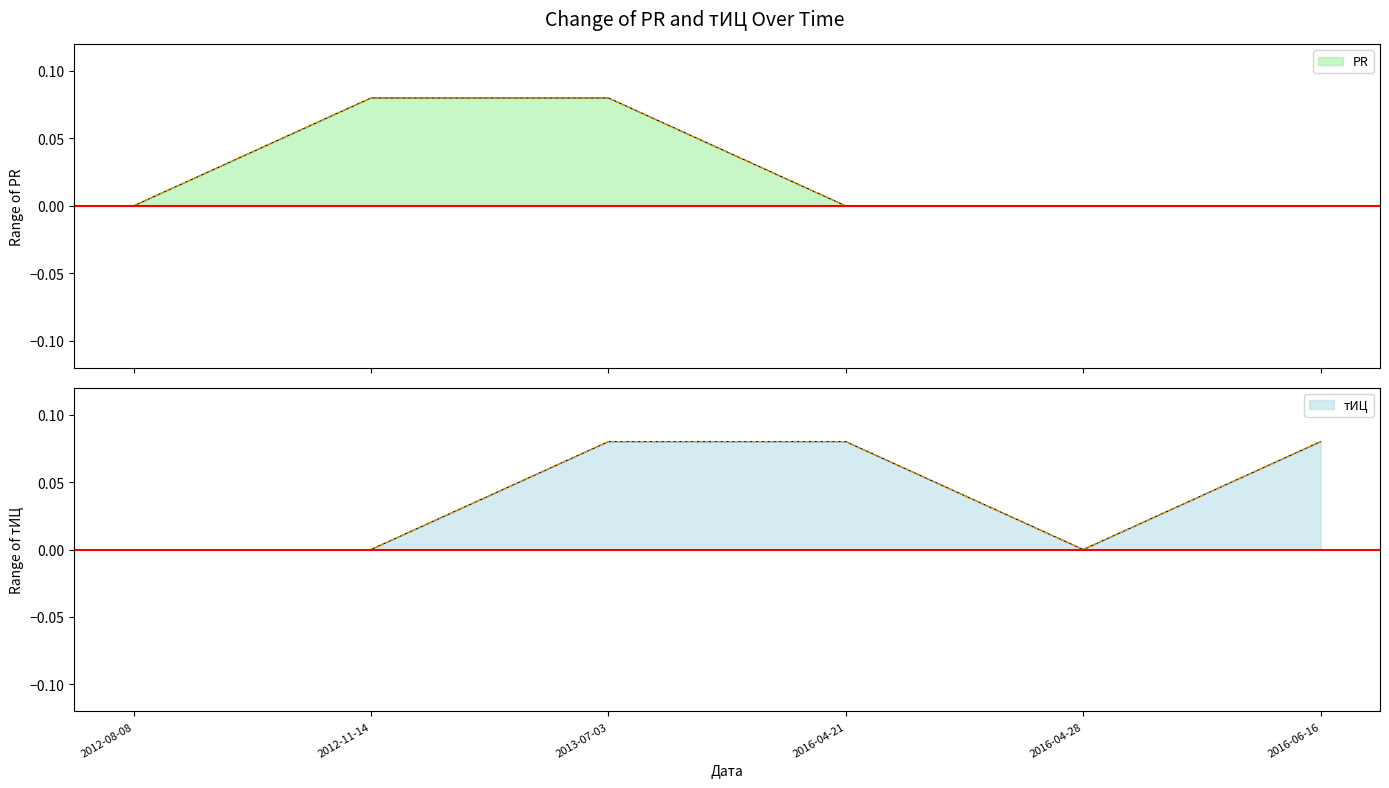

What is the value of the тИЦ point at the 6th from the left?

0.1